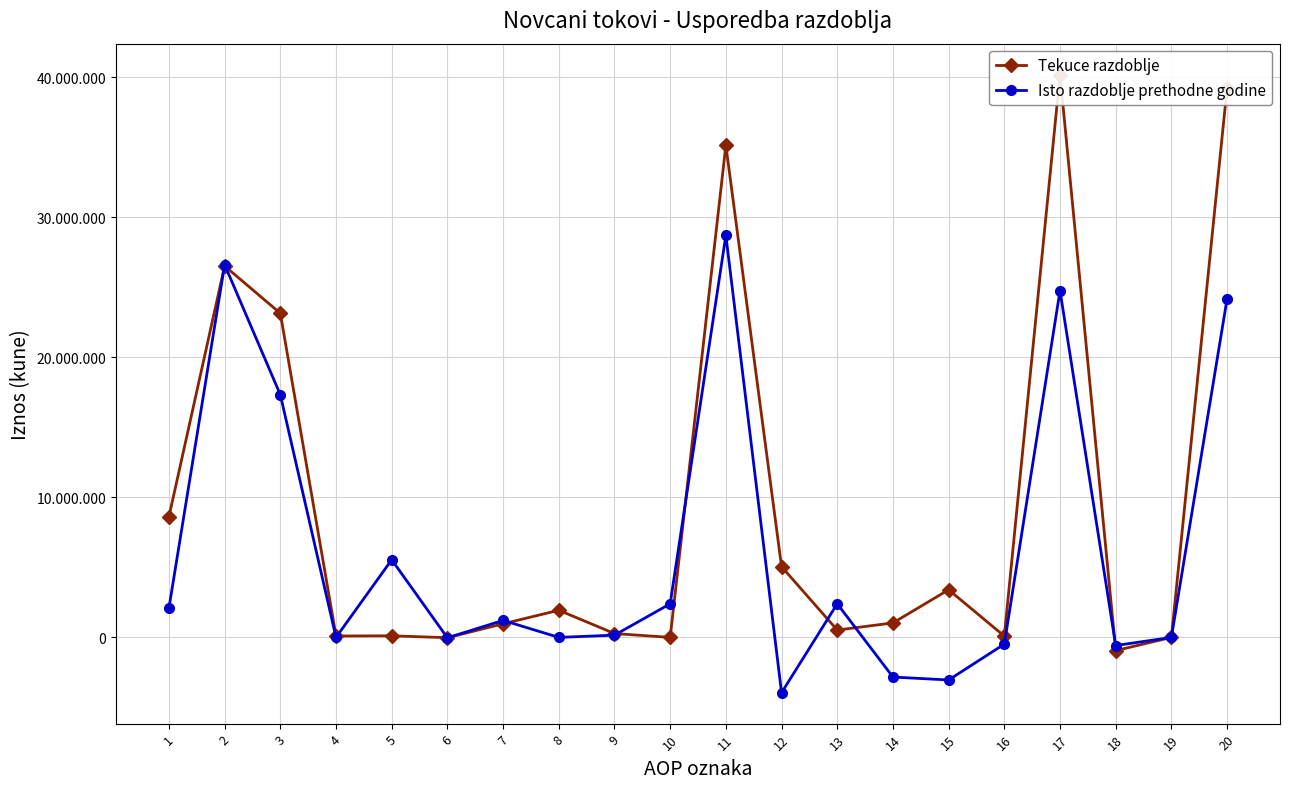

The Isto razdoblje prethodne godine series shows 12935270 at 19. True or false?

False